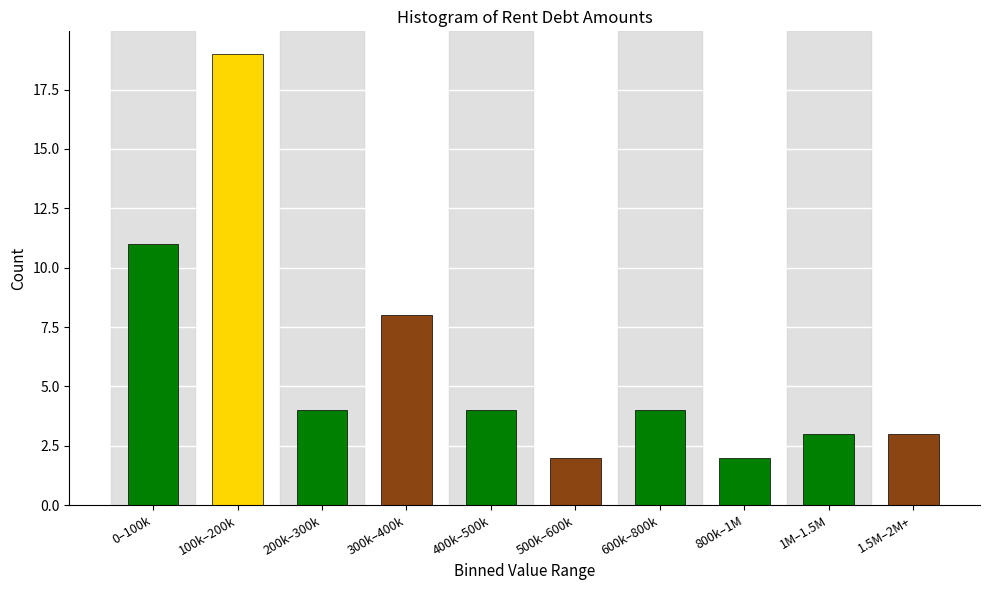

Reading right to left, extract all data points from this chart.

1.5M–2M+=3	1M–1.5M=3	800k–1M=2	600k–800k=4	500k–600k=2	400k–500k=4	300k–400k=8	200k–300k=4	100k–200k=19	0–100k=11